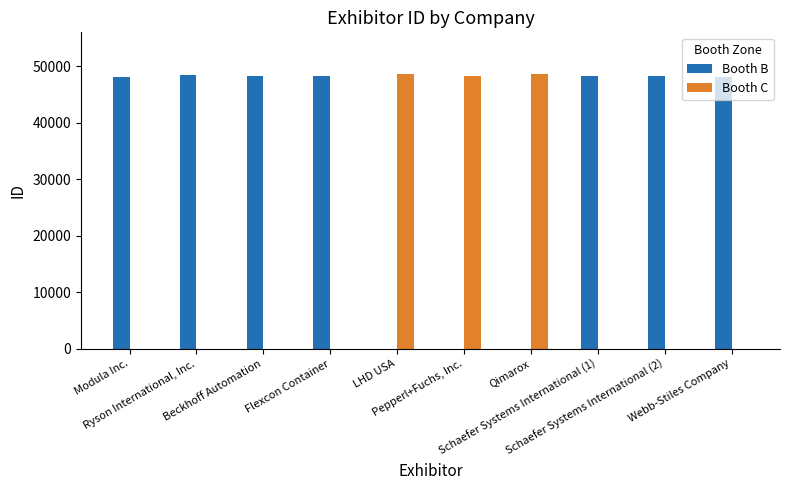

What is the highest value of the Booth B series?

48356